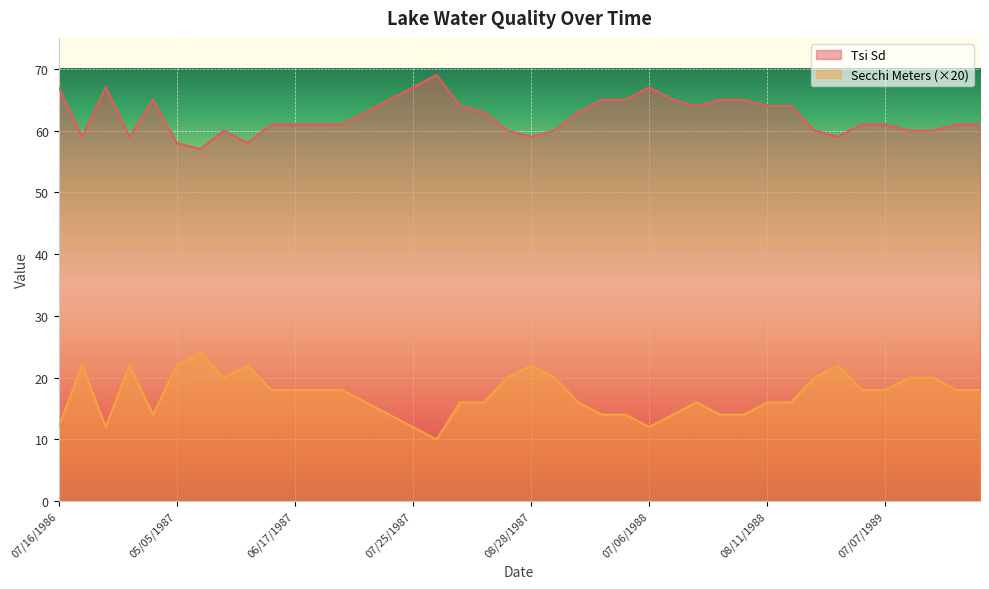

Does the chart display data point markers on the line(s)?

No